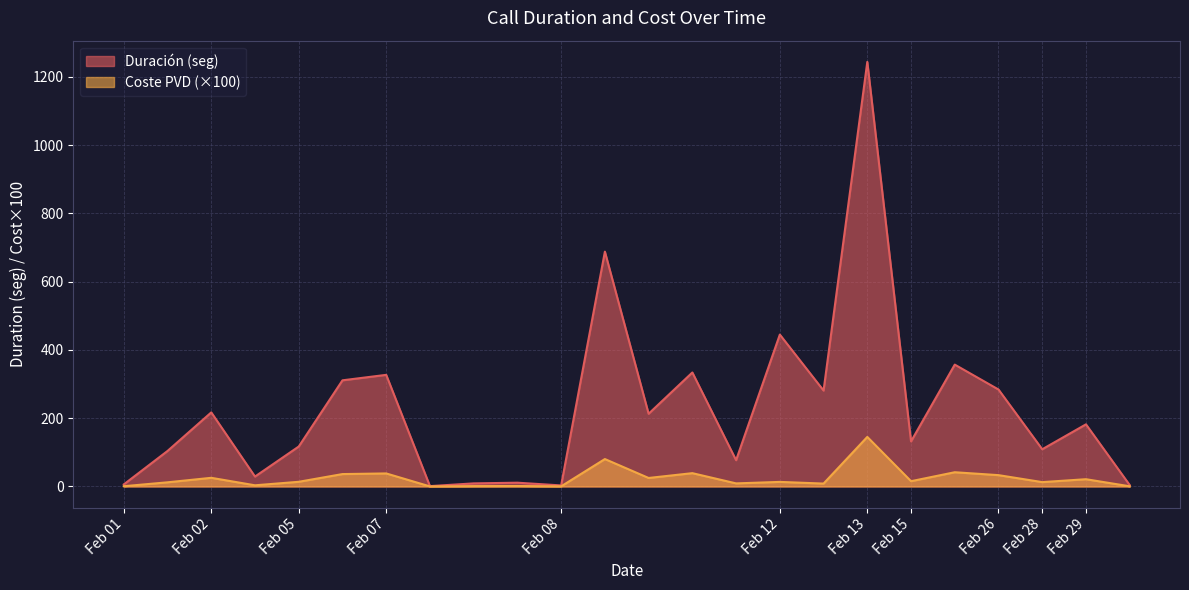

Reading left to right, extract all data points from this chart.

Duración (seg): 6.0	104.0	217.0	29.0	117.0	311.0	327.0	1.0	9.0	11.0	3.0	688.0	213.0	334.0	77.0	445.0	281.0	1244.0	132.0	357.0	284.0	109.0	182.0	4.0
Coste PVD: 0.7	12.1	25.3	3.4	13.7	36.3	38.1	0.1	1.1	1.3	0.4	80.3	24.9	39.0	9.0	13.4	8.4	145.1	15.4	41.6	33.1	12.7	21.2	0.5